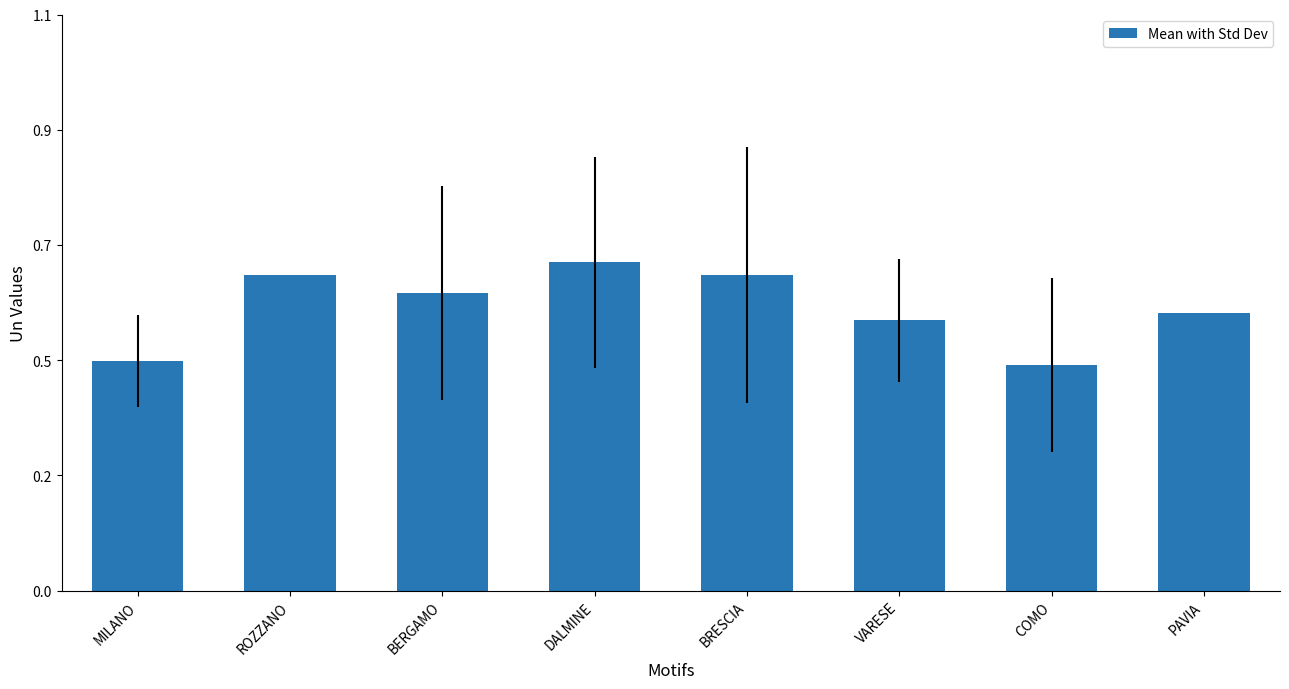

Are the bars horizontal?

No